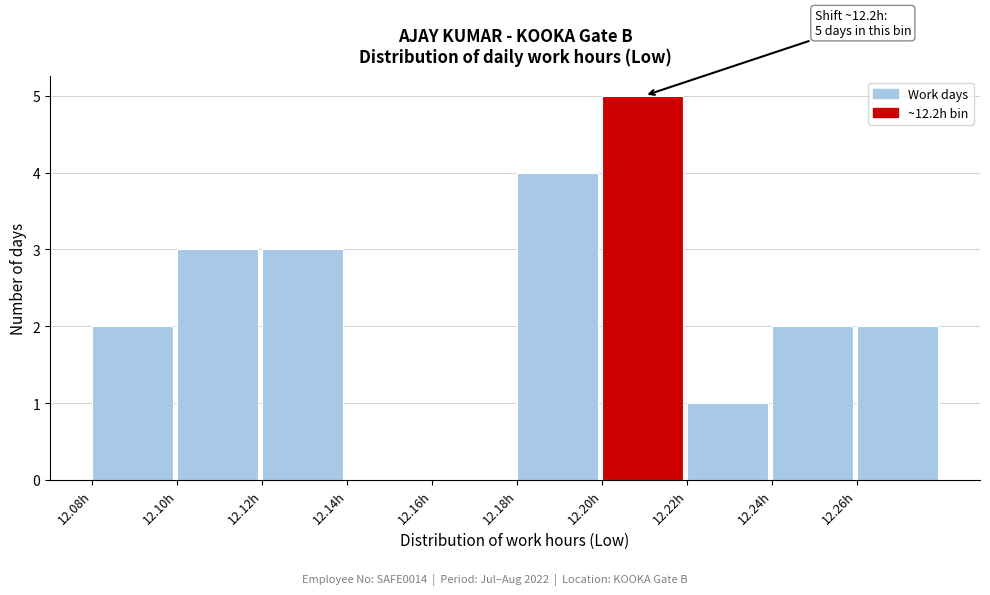

Which range on the x-axis has the tallest bar?

12.20 to 12.22